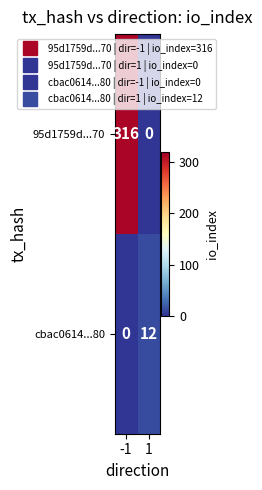

Rank the series by their maximum value, from lowest to highest.

cbac0614...80, 95d1759d...70